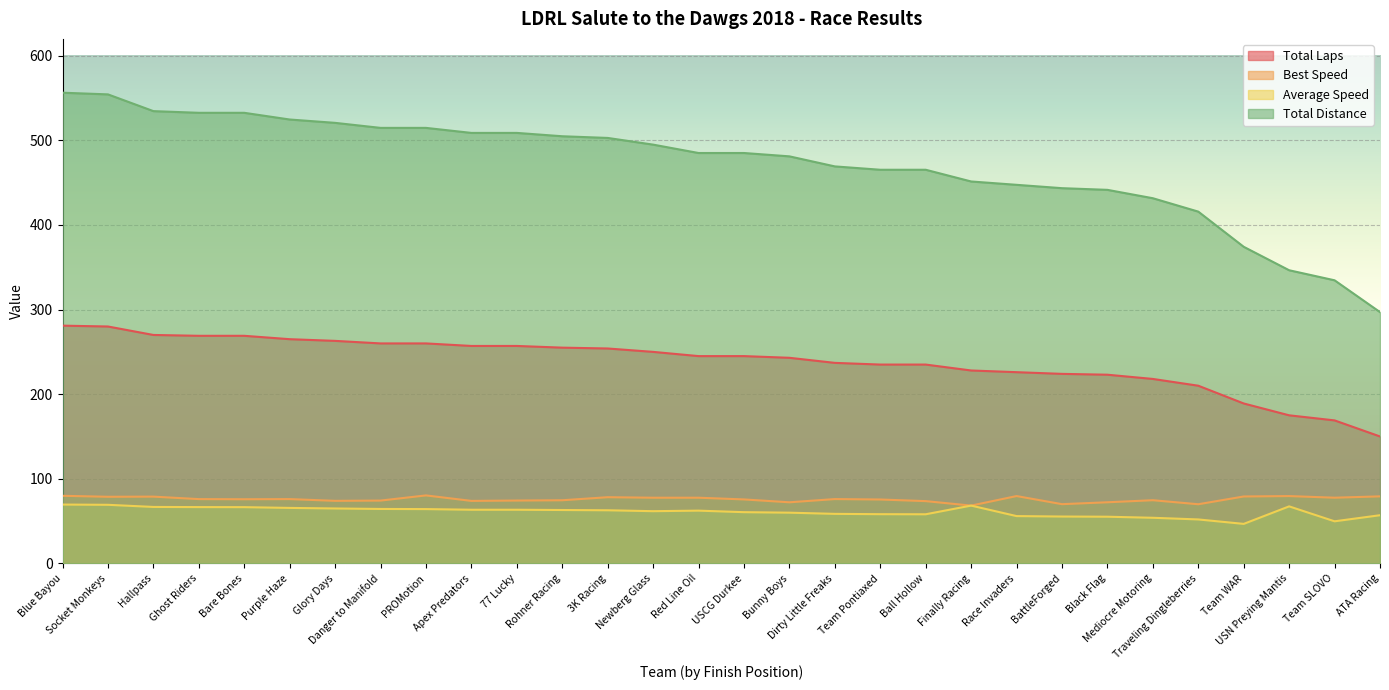

What is the total value across all series at Ghost Riders?

944.1